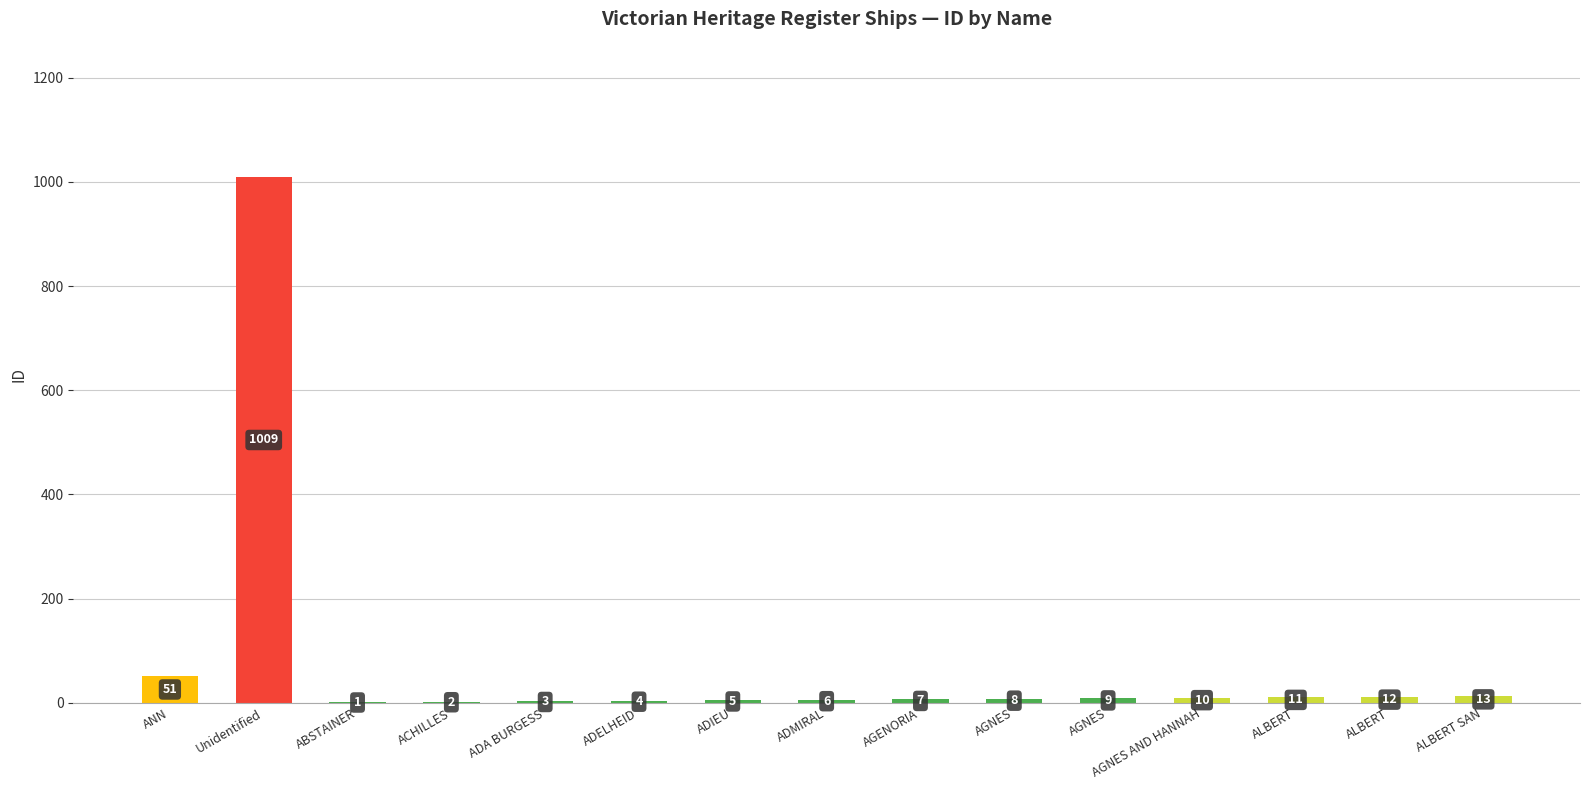

Does the chart contain stacked bars?

No